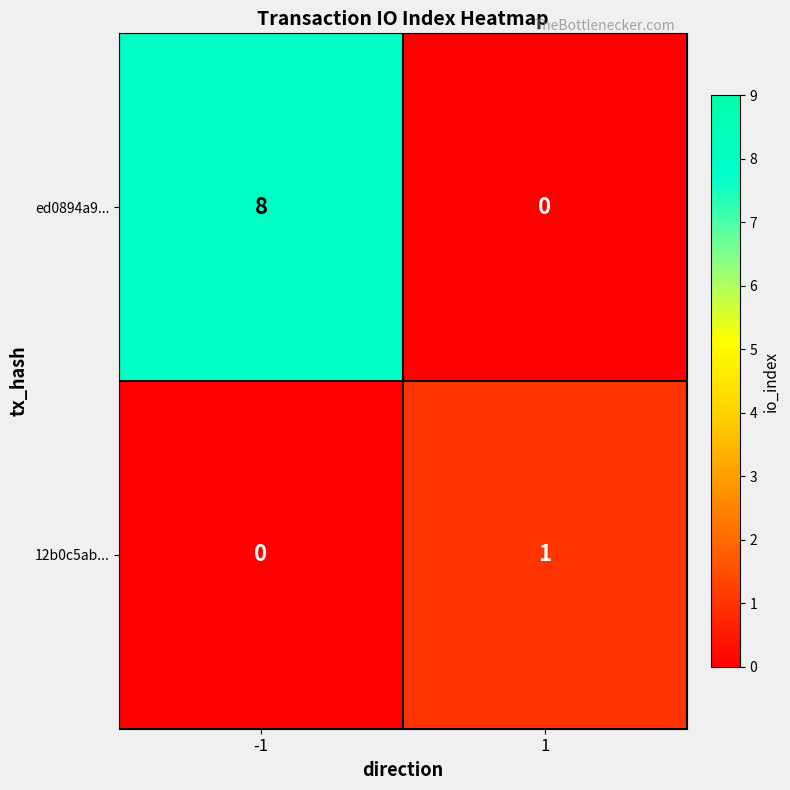

What is the highest value of the ed0894a9... series?

8